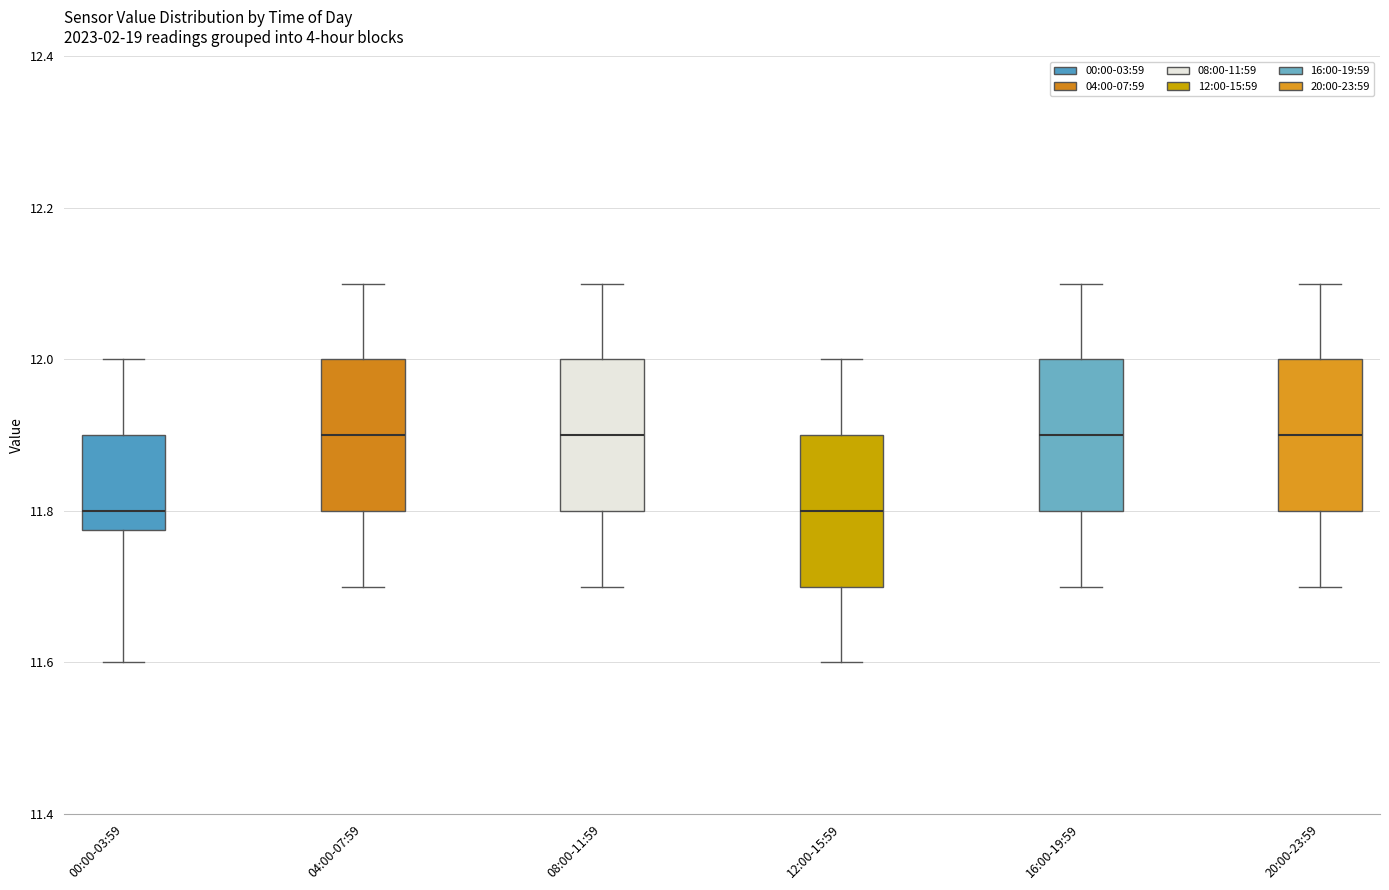

Where is the upper edge of the box for 04:00-07:59 on the y-axis? The values are not printed on the chart, so give them approximately, as read against the axis.

12.00